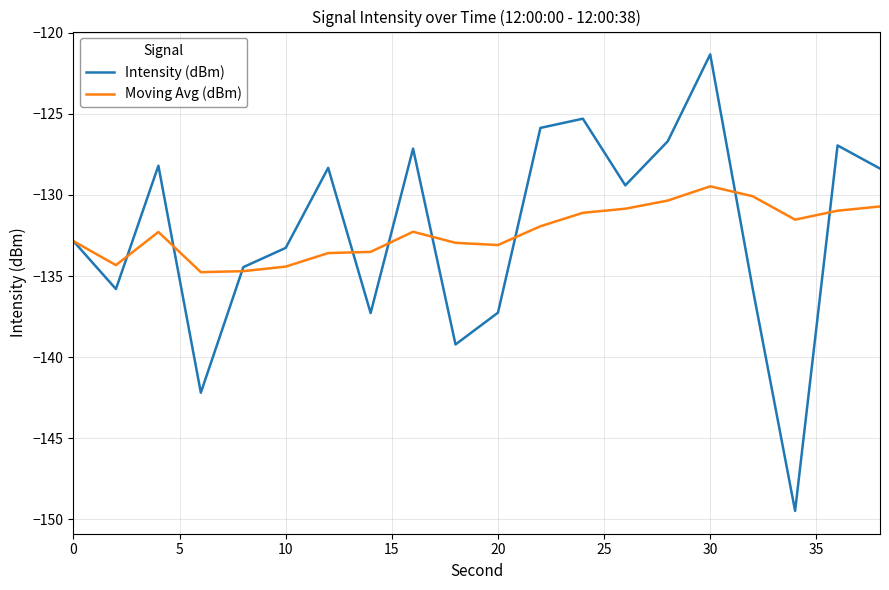

What is the minimum value shown in the chart?

-149.5